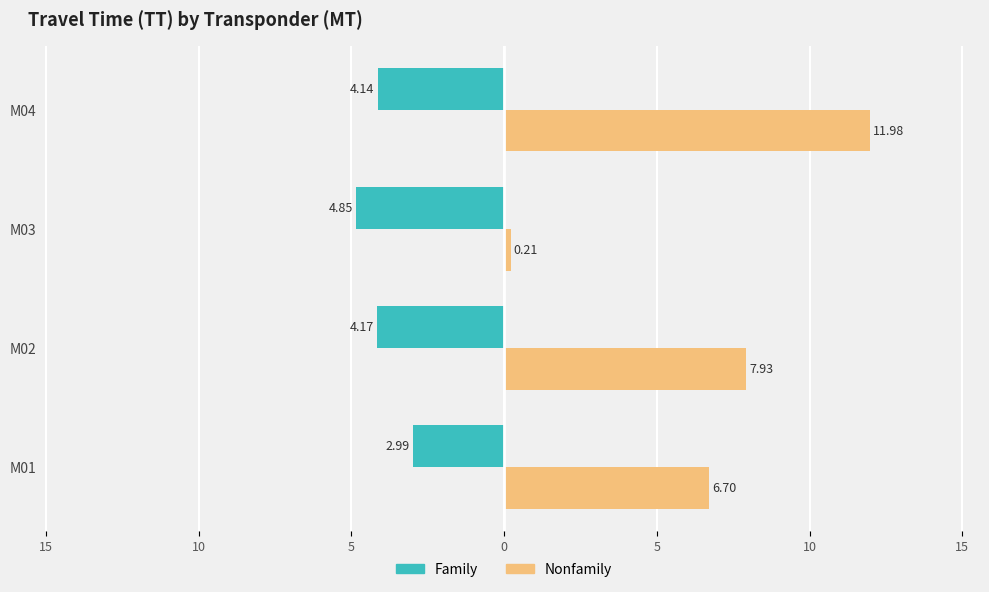

What are all the series names shown in the legend?

Family, Nonfamily